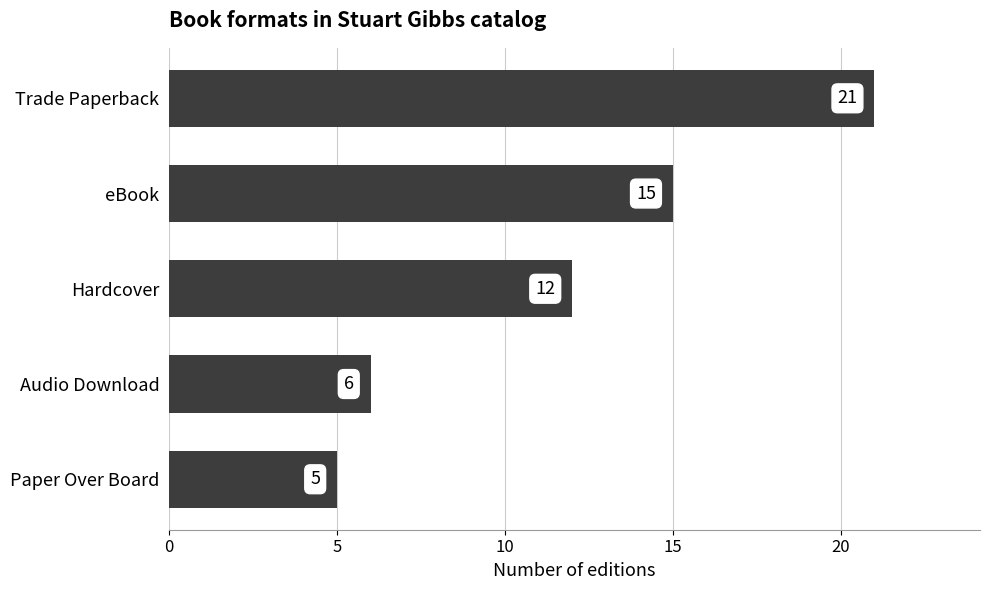

Reading top to bottom, extract all data points from this chart.

Trade Paperback=21	eBook=15	Hardcover=12	Audio Download=6	Paper Over Board=5